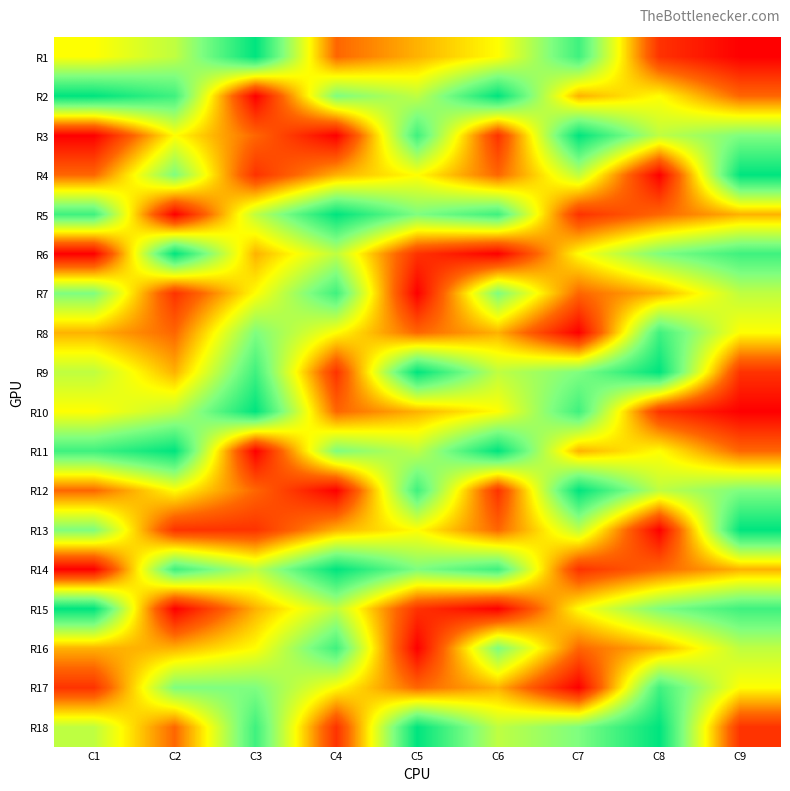

Reading left to right, what are all the values shown in this chart?

R1: C1=5	C2=6	C3=9	C4=3	C5=4	C6=5	C7=8	C8=2	C9=1
R2: C1=9	C2=8	C3=1	C4=7	C5=6	C6=9	C7=4	C8=5	C9=3
R3: C1=1	C2=5	C3=3	C4=1	C5=8	C6=2	C7=9	C8=6	C9=7
R4: C1=3	C2=7	C3=2	C4=4	C5=5	C6=3	C7=6	C8=1	C9=9
R5: C1=8	C2=1	C3=6	C4=9	C5=7	C6=8	C7=2	C8=3	C9=4
R6: C1=1	C2=9	C3=4	C4=6	C5=2	C6=1	C7=5	C8=7	C9=8
R7: C1=7	C2=2	C3=5	C4=8	C5=1	C6=7	C7=3	C8=4	C9=6
R8: C1=4	C2=3	C3=7	C4=5	C5=3	C6=4	C7=1	C8=8	C9=5
R9: C1=6	C2=4	C3=8	C4=2	C5=9	C6=6	C7=7	C8=9	C9=2
R10: C1=5	C2=6	C3=9	C4=3	C5=4	C6=5	C7=8	C8=2	C9=1
R11: C1=8	C2=9	C3=1	C4=7	C5=6	C6=9	C7=4	C8=5	C9=3
R12: C1=3	C2=5	C3=3	C4=1	C5=8	C6=2	C7=9	C8=6	C9=7
R13: C1=7	C2=2	C3=2	C4=4	C5=5	C6=3	C7=6	C8=1	C9=9
R14: C1=1	C2=8	C3=6	C4=9	C5=7	C6=8	C7=2	C8=3	C9=4
R15: C1=9	C2=1	C3=4	C4=6	C5=2	C6=1	C7=5	C8=7	C9=8
R16: C1=4	C2=4	C3=5	C4=8	C5=1	C6=7	C7=3	C8=4	C9=6
R17: C1=2	C2=7	C3=7	C4=5	C5=3	C6=4	C7=1	C8=8	C9=5
R18: C1=6	C2=3	C3=8	C4=2	C5=9	C6=6	C7=7	C8=9	C9=2